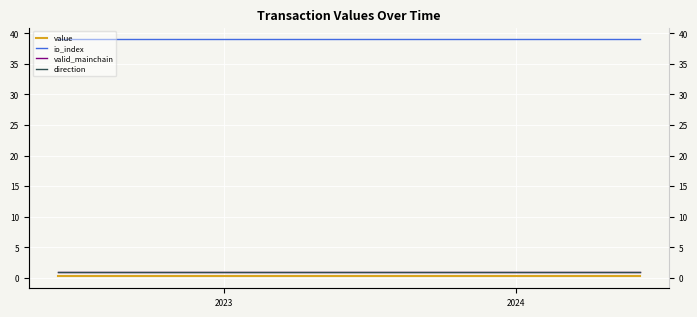

True or false: direction and valid_mainchain intersect in this chart.

False